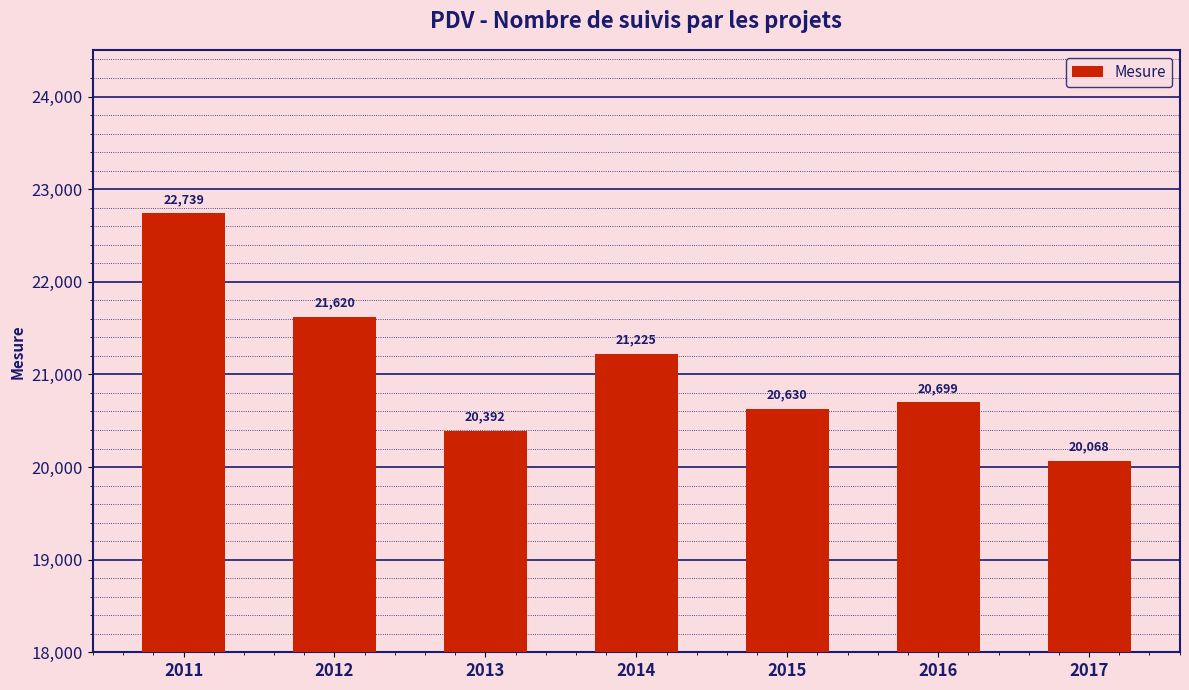

How many bars are there in total?

7